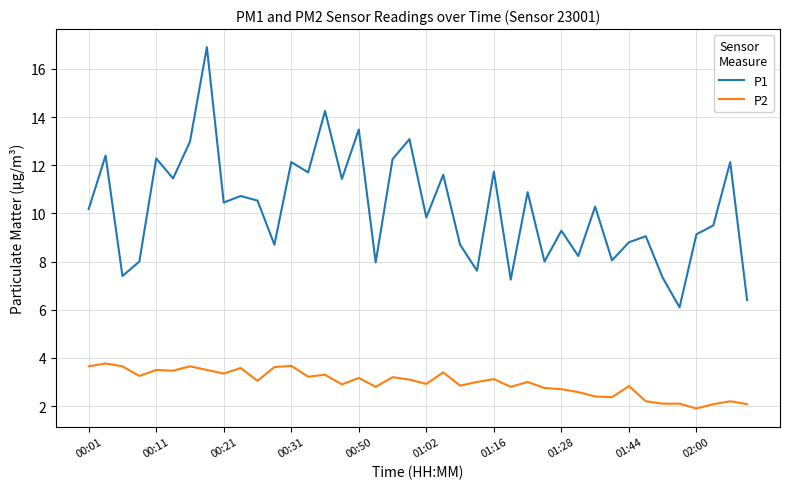

Which series has the widest spread of values?

P1